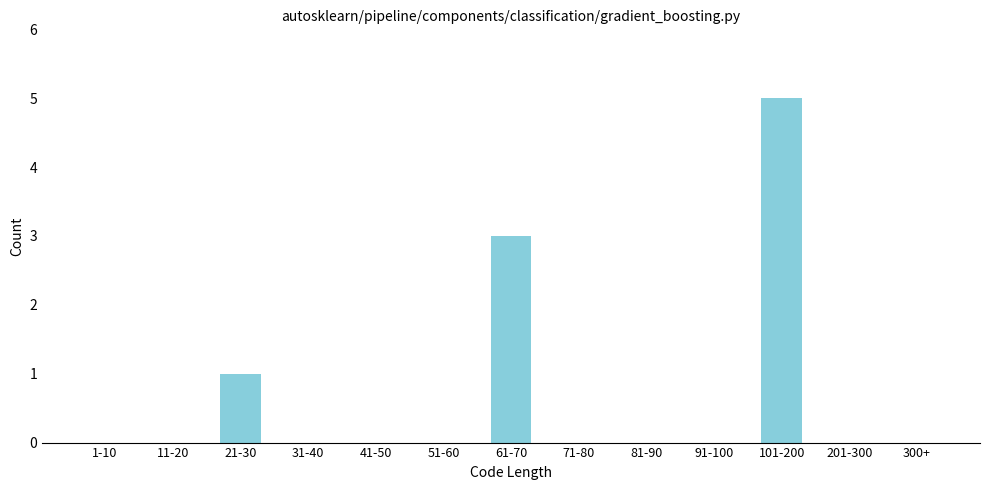

Reading left to right, extract all data points from this chart.

1-10=0	11-20=0	21-30=1	31-40=0	41-50=0	51-60=0	61-70=3	71-80=0	81-90=0	91-100=0	101-200=5	201-300=0	300+=0